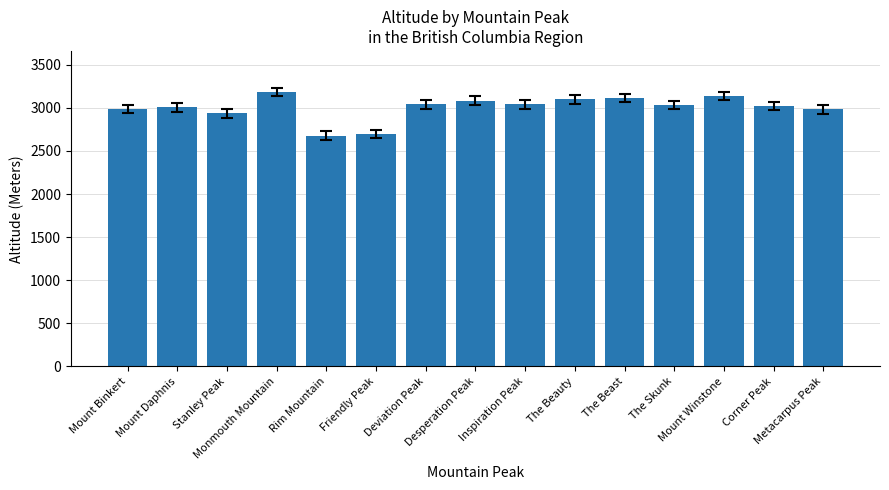

What value does the data have at Monmouth Mountain, to the nearest 100?

3200